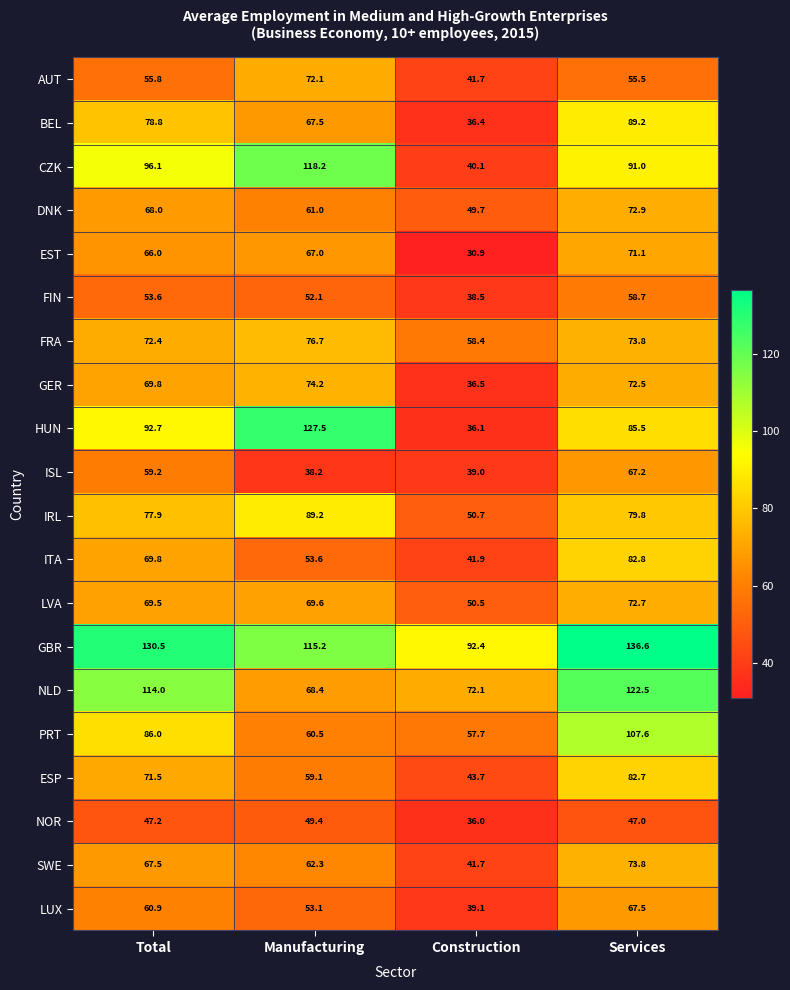

At Manufacturing, list the series in order from largest to smallest.

HUN, CZK, GBR, IRL, FRA, GER, AUT, LVA, NLD, BEL, EST, SWE, DNK, PRT, ESP, ITA, LUX, FIN, NOR, ISL